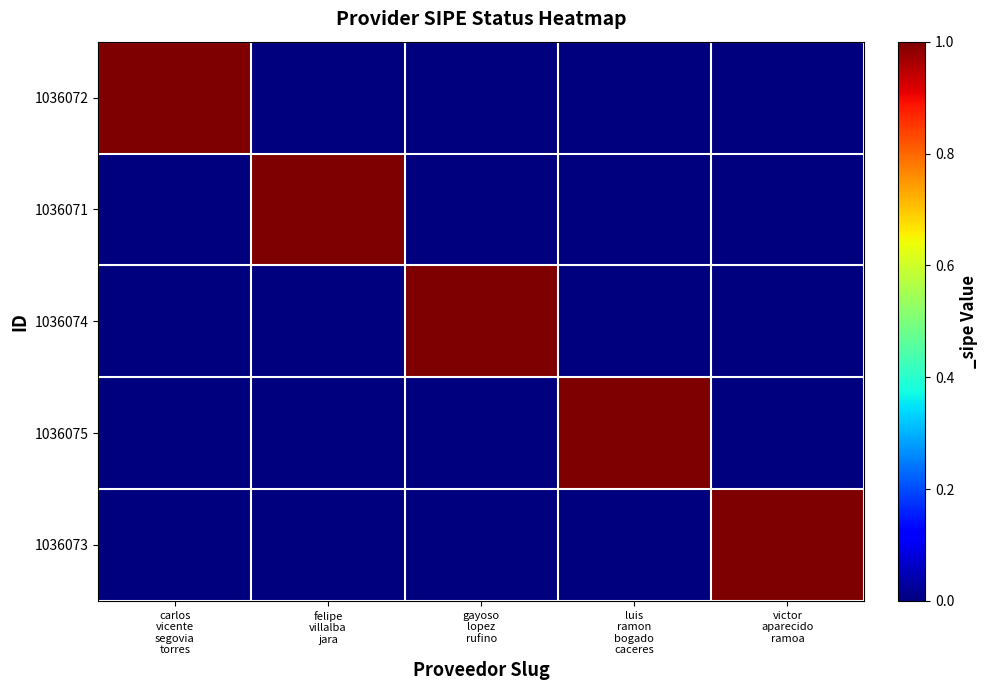

Which series has the largest total across all categories?

1036072